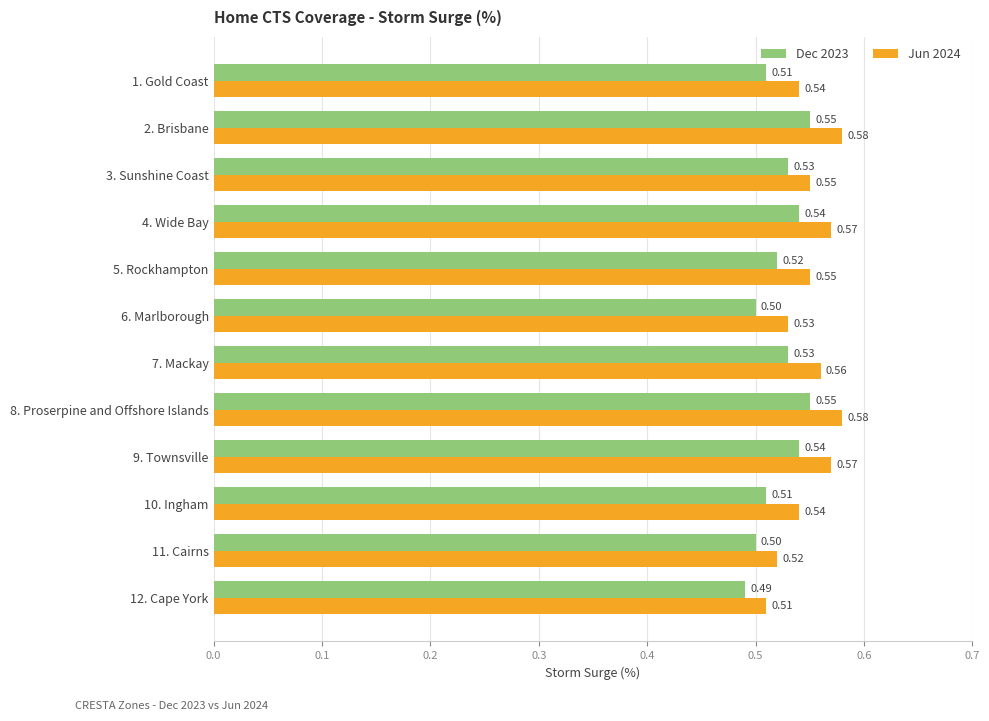

What is the average value of the Dec 2023 series?

0.5